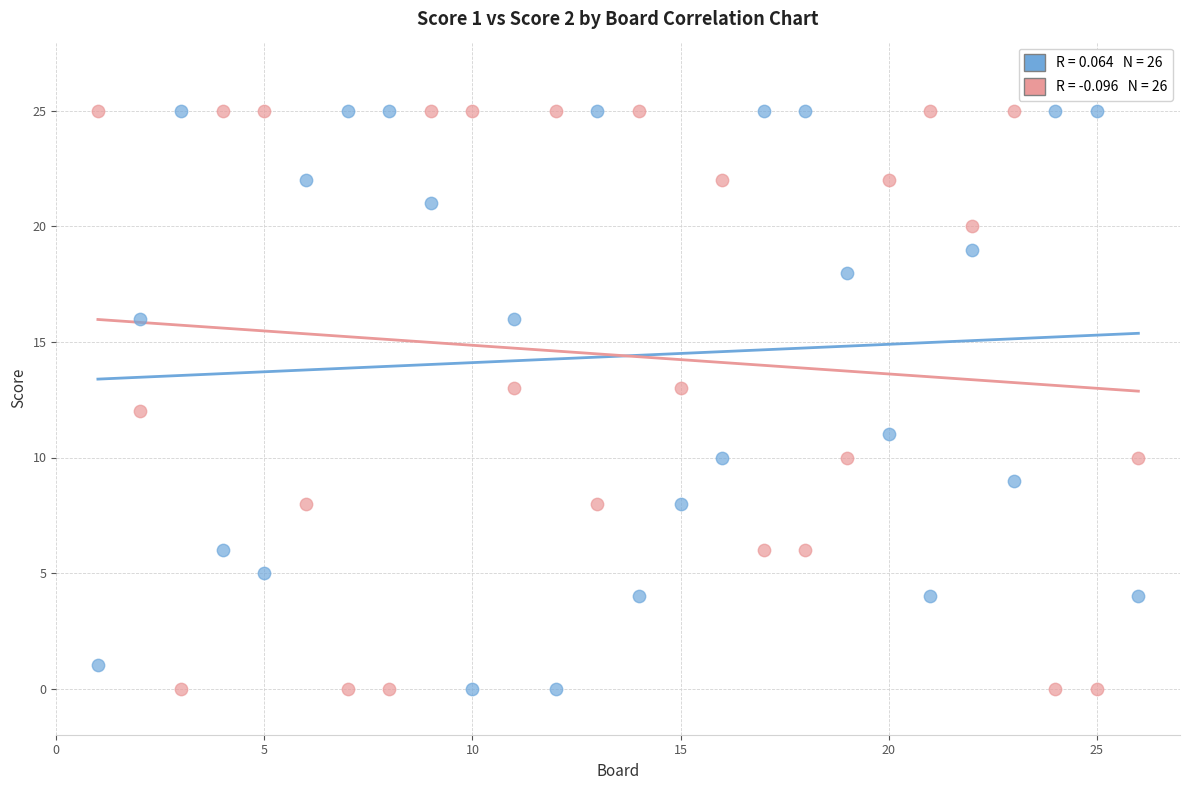

Across all data points, what is the range of X values (max minus min)?

25